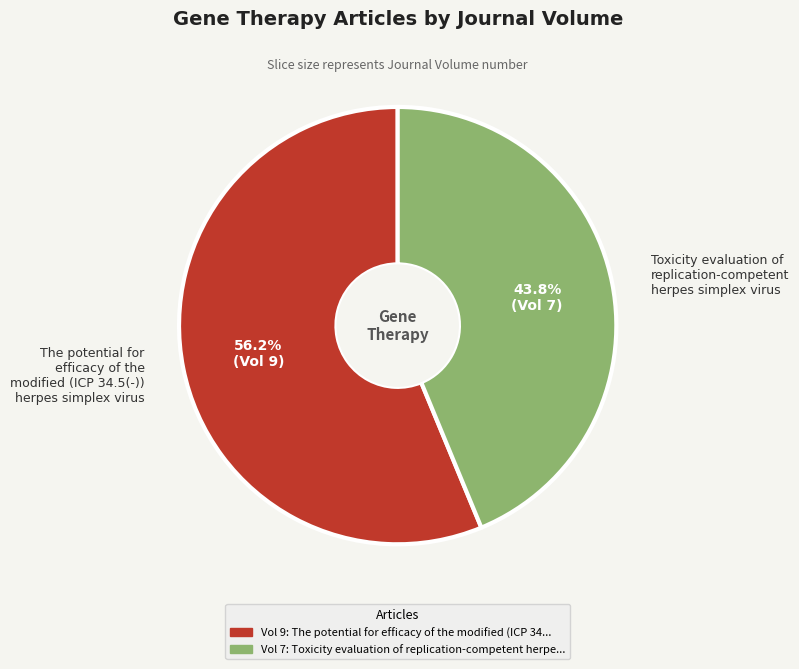

How many slices are in this pie chart?

2